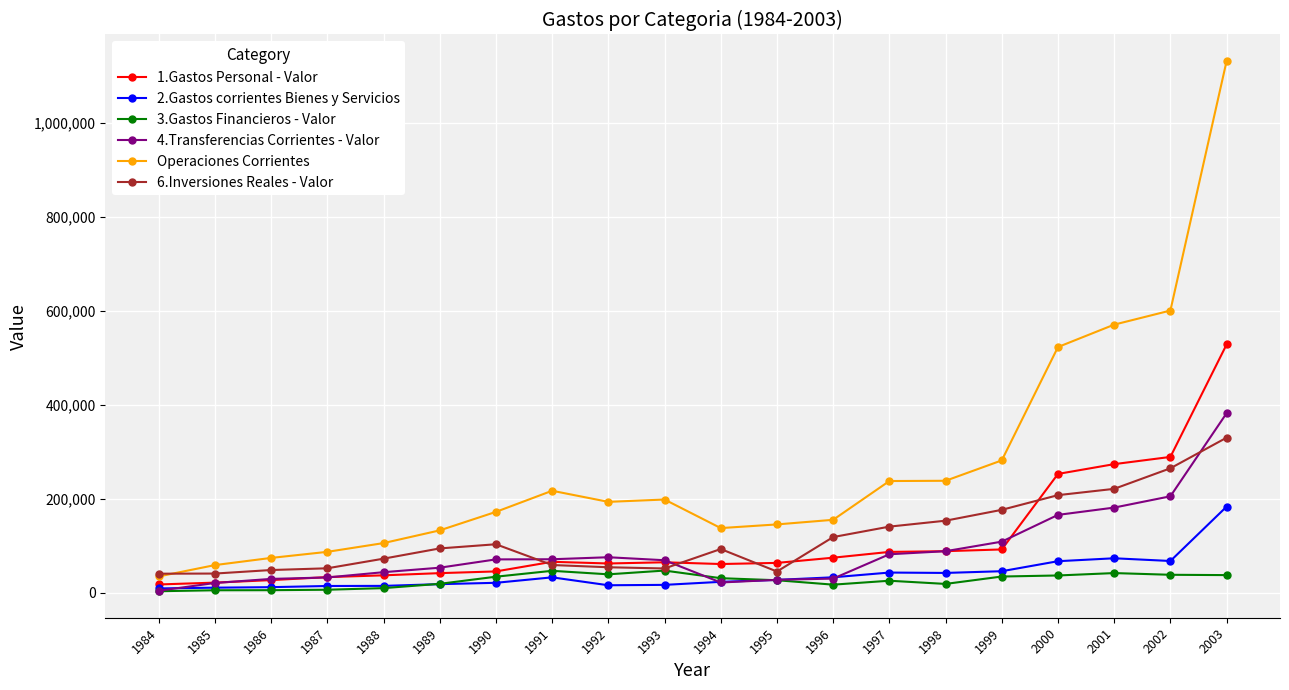

What is the maximum value shown in the chart?

1131614.9